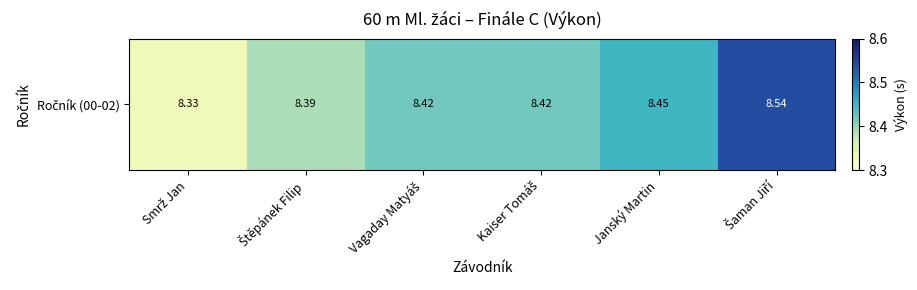

What is the average value?

8.4